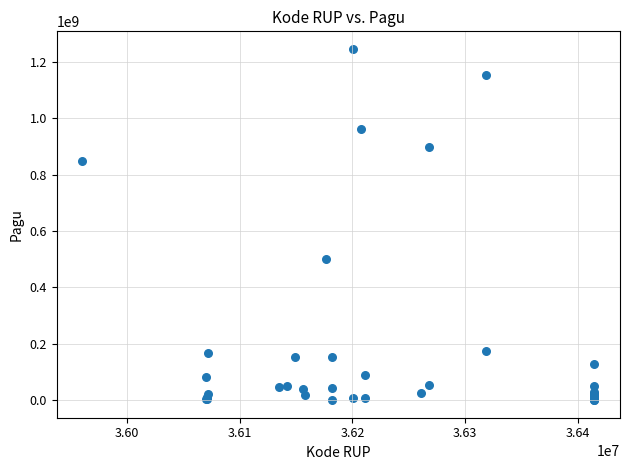

What Y value in the scatter plot is closest to 622840000?

499932000